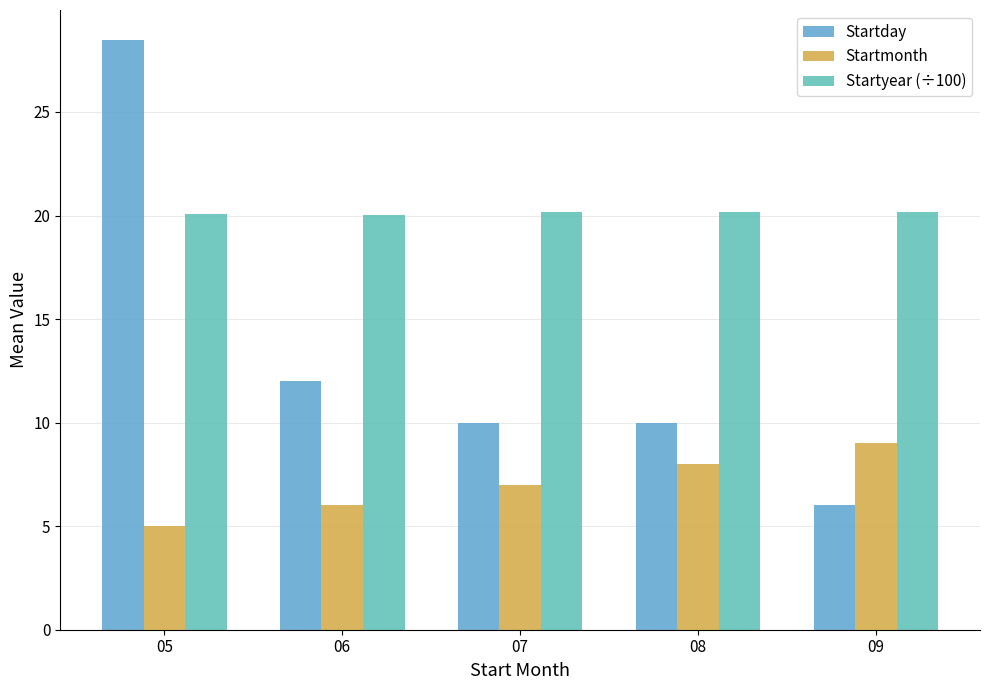

Reading left to right, extract all data points from this chart.

Startday: 28.5	12.0	10.0	10.0	6.0
Startmonth: 5.0	6.0	7.0	8.0	9.0
Startyear (÷100): 20.1	20.0	20.2	20.2	20.2